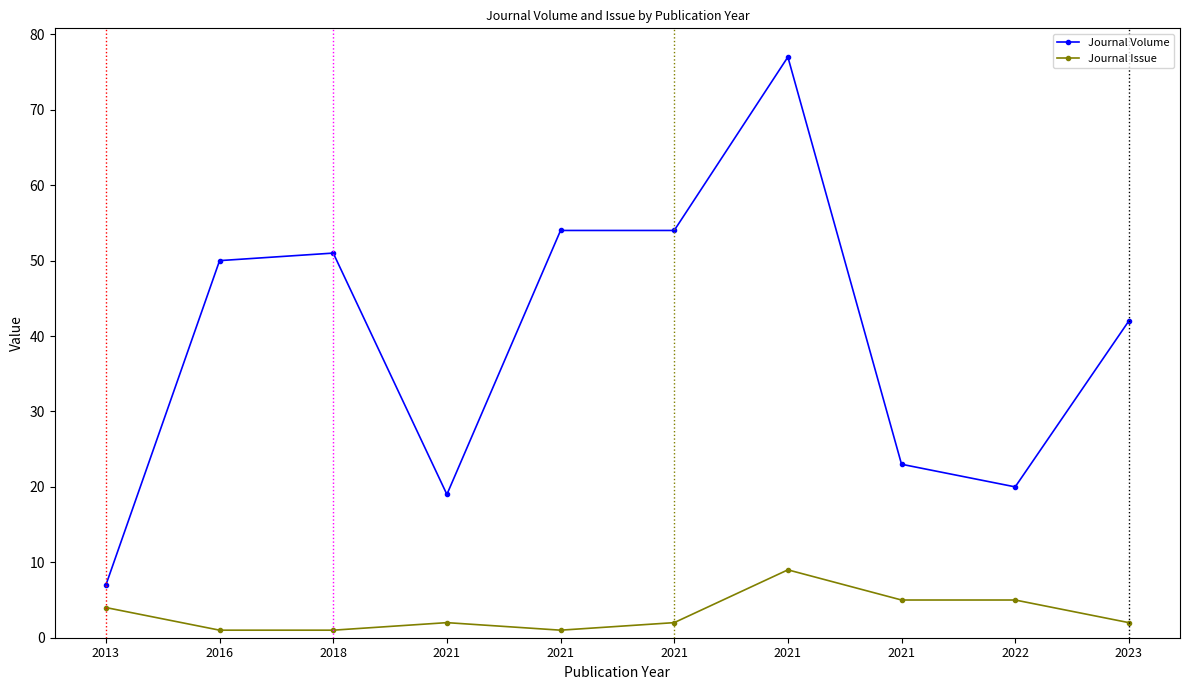

What is the value of the Journal Issue point at the 4th from the left?

2